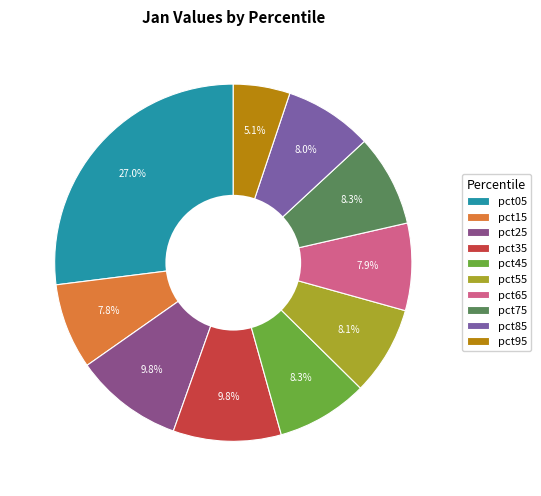

Is there any slice that represents more than half of the pie?

No